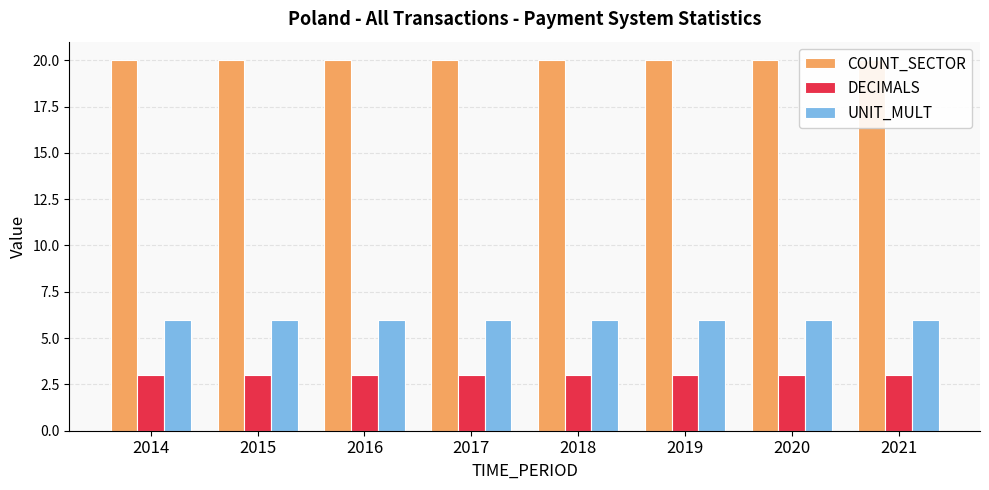

How many groups of bars are there?

8